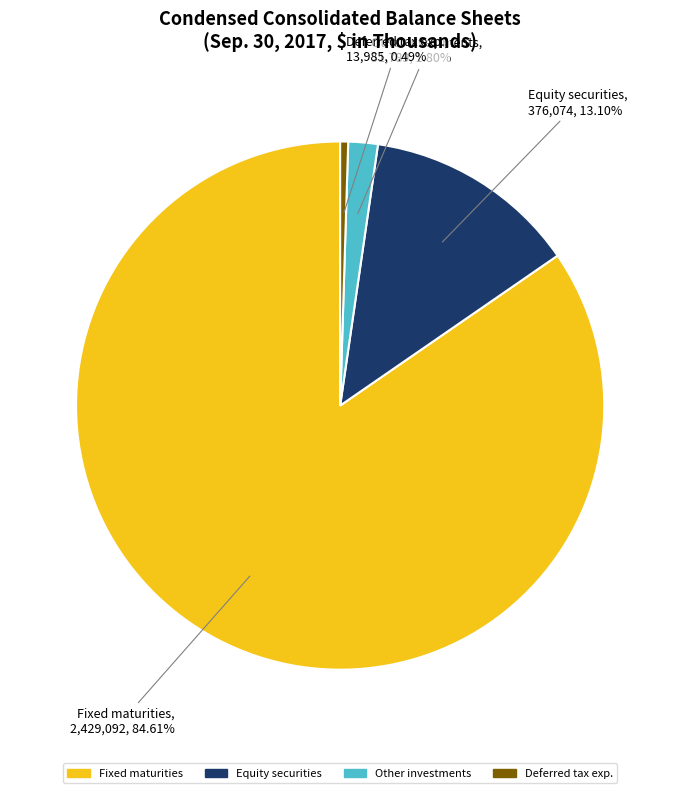

Is the sum of Fixed maturities and Deferred tax exp. greater than half?

Yes